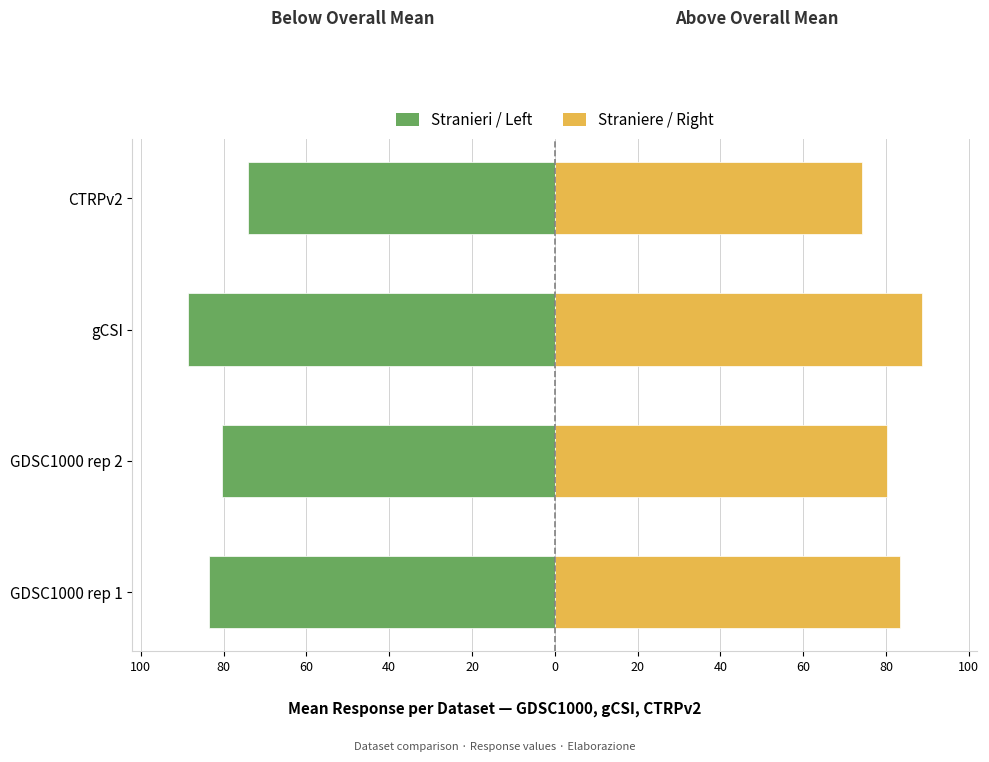

What is the greatest value displayed?

88.7